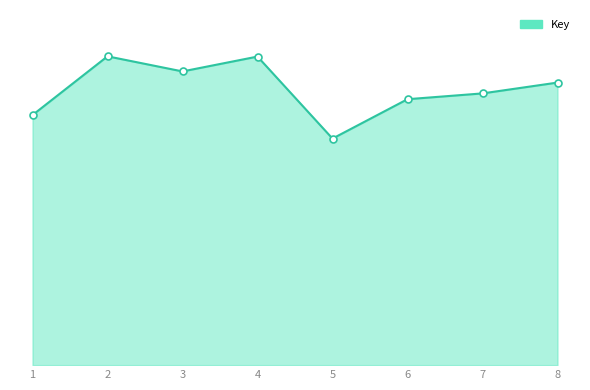

Rank the categories by value from lowest to highest.

5, 1, 6, 7, 8, 3, 4, 2